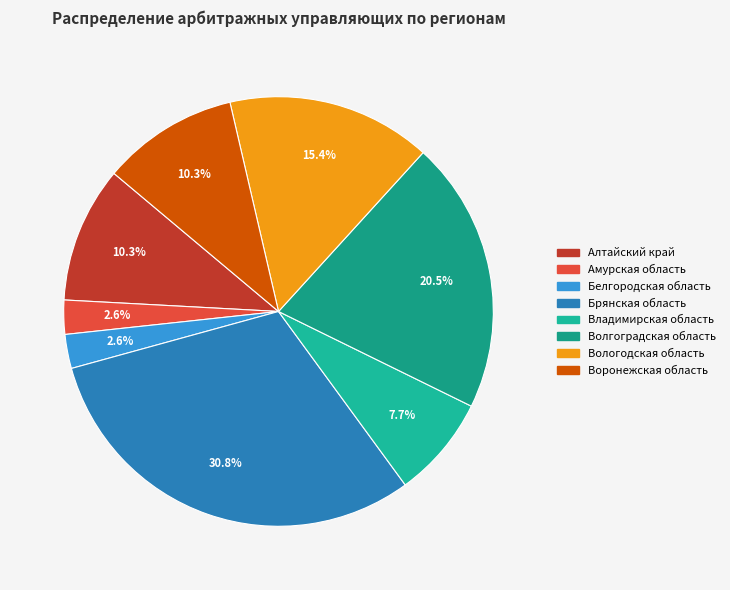

To the nearest percent, what is the difference between the largest and smallest slice percentages?

28%